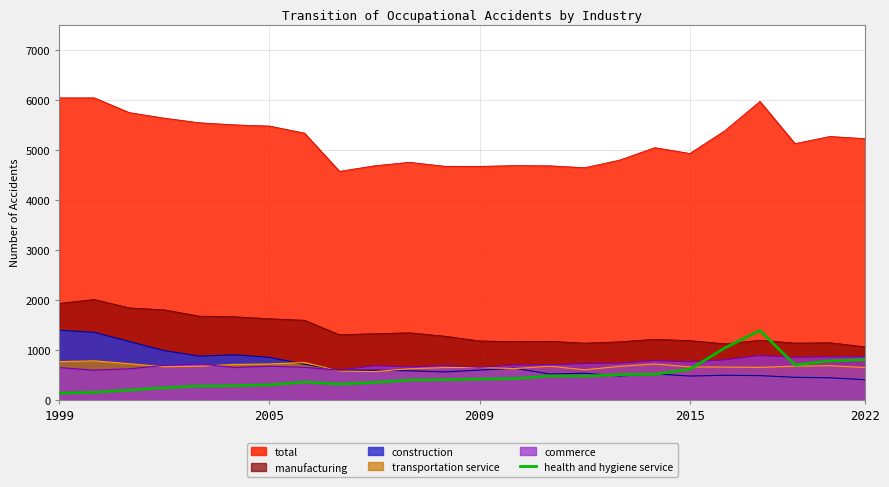

Does the chart display data point markers on the line(s)?

No